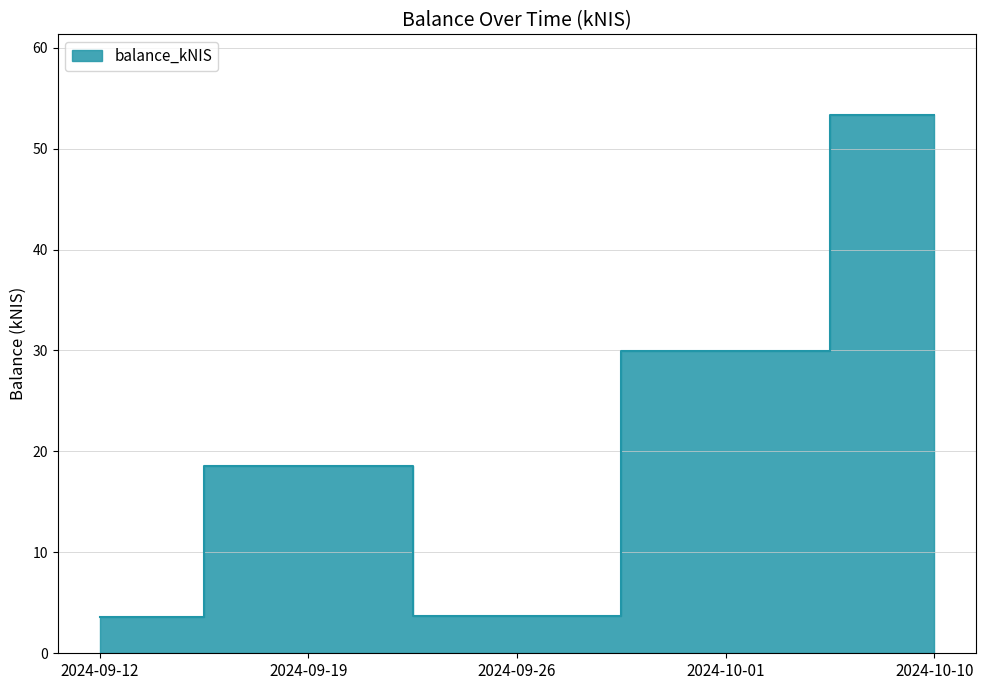

The value at 2024-09-19 is 12.1. True or false?

False